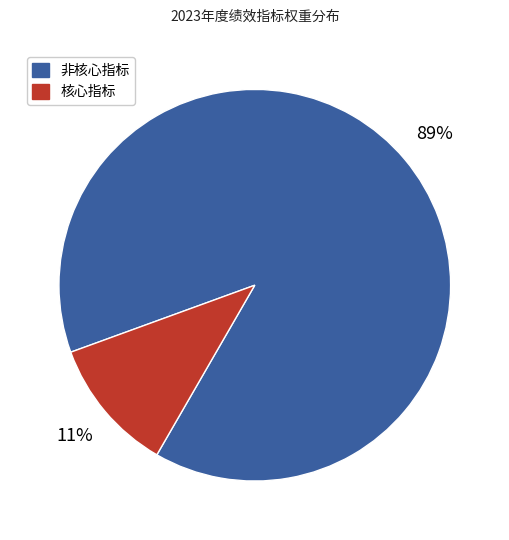

How many segments does this pie chart have?

2